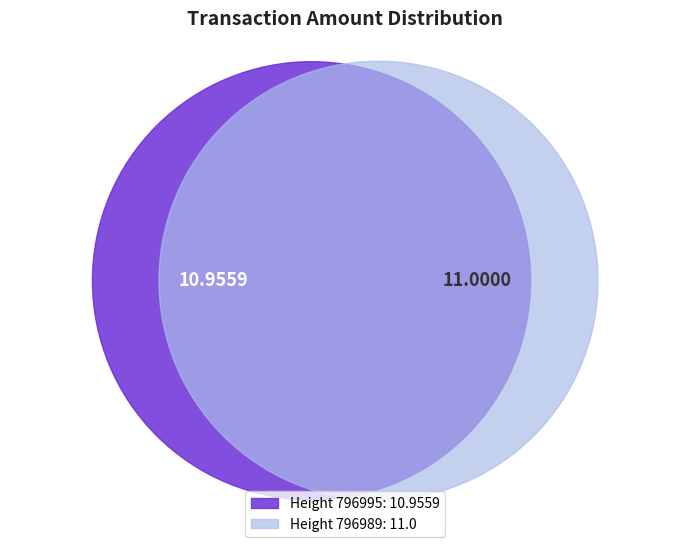

Between 796989 and 796995, which is larger?

796989